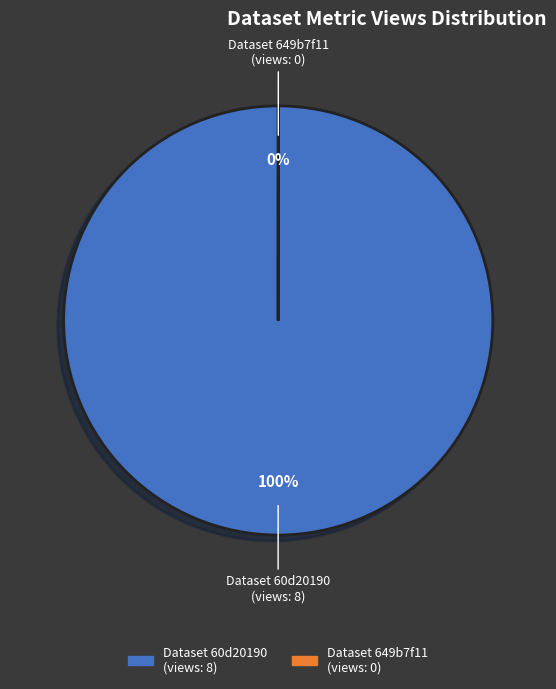

To the nearest percent, what percentage of the pie is Dataset 60d20190 (views: 8)?

100%